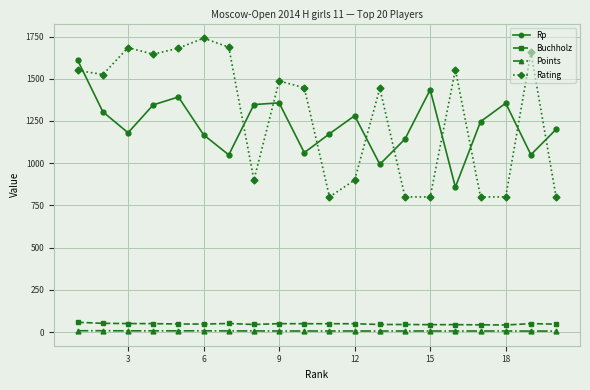

At how many categories does at least one series exceed 691?

20